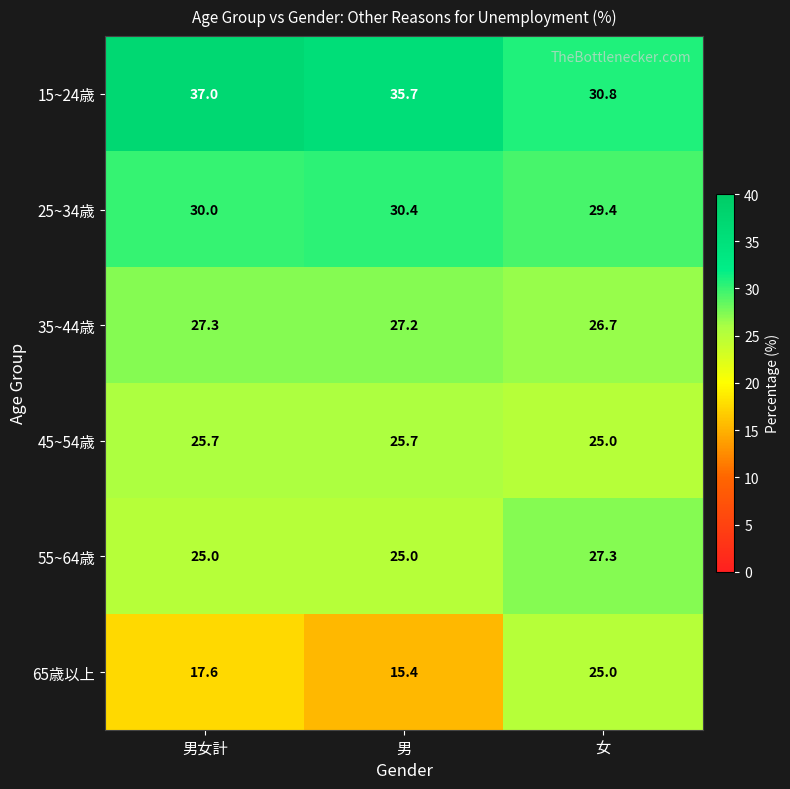

What is the sum of the 55~64歳 values at 男女計 and 女?

52.3